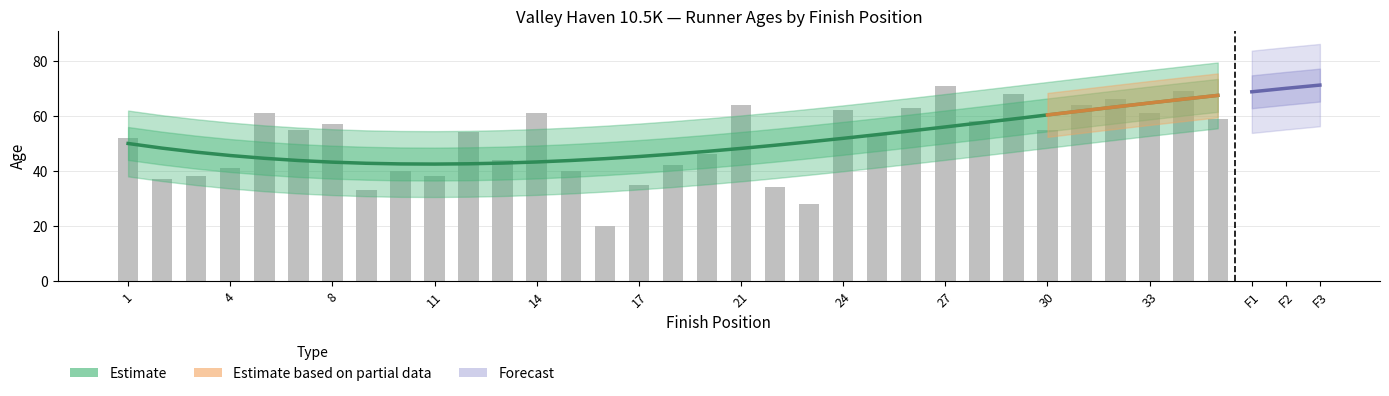

What is the sum of the values at 6 and 33?

122